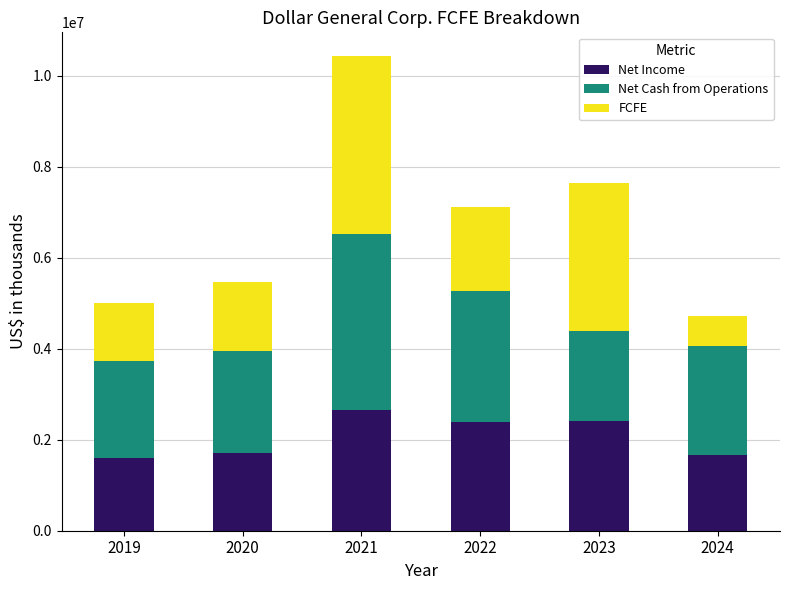

Are the bars grouped side by side (vs. stacked)?

No